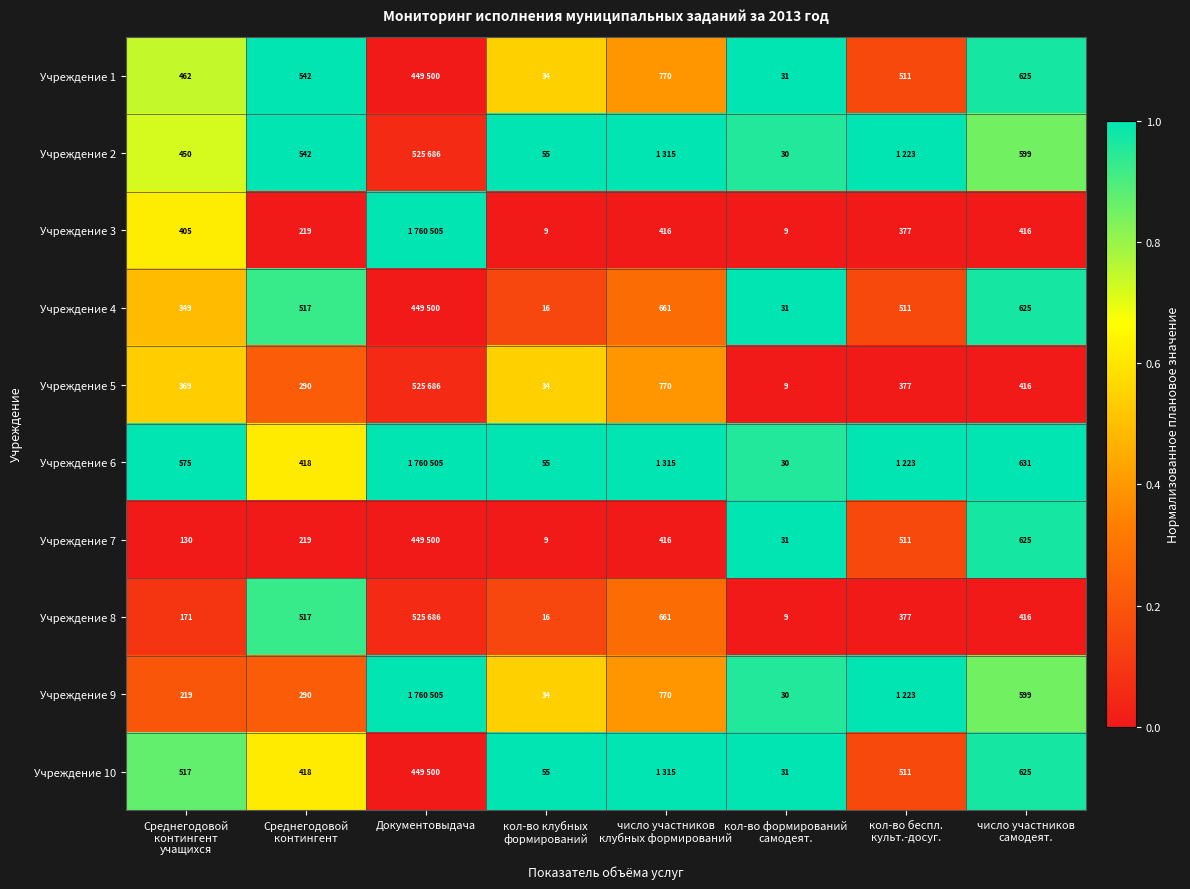

The Учреждение 1 series shows 0.2 at кол-во беспл. культ.-досуг.. True or false?

True